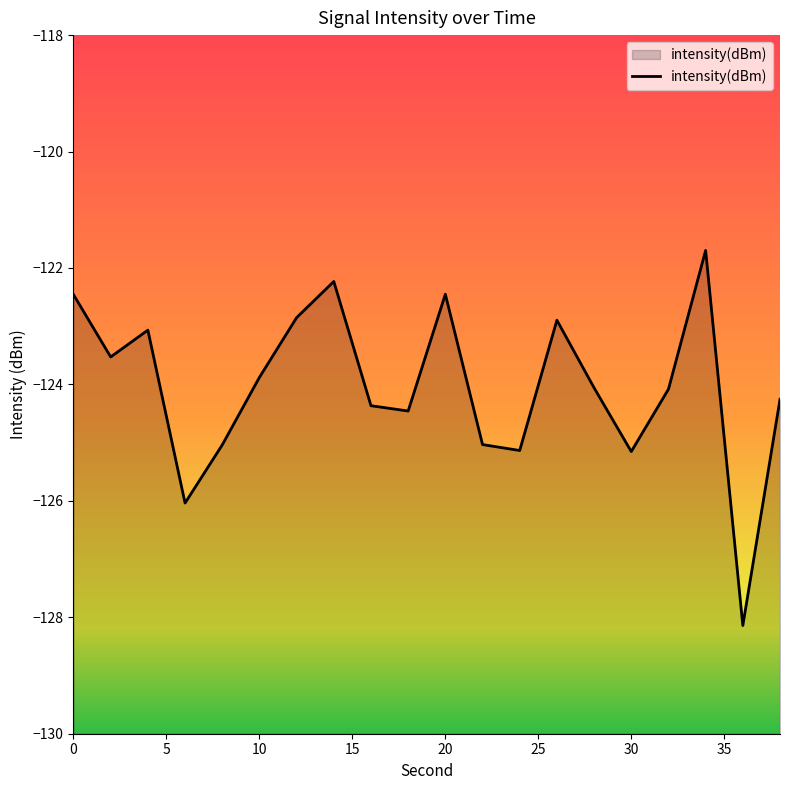

Reading left to right, list all the values displayed in this chart.

-122.5	-123.5	-123.1	-126.0	-125.0	-123.9	-122.9	-122.2	-124.4	-124.5	-122.5	-125.0	-125.1	-122.9	-124.1	-125.2	-124.1	-121.7	-128.1	-124.3